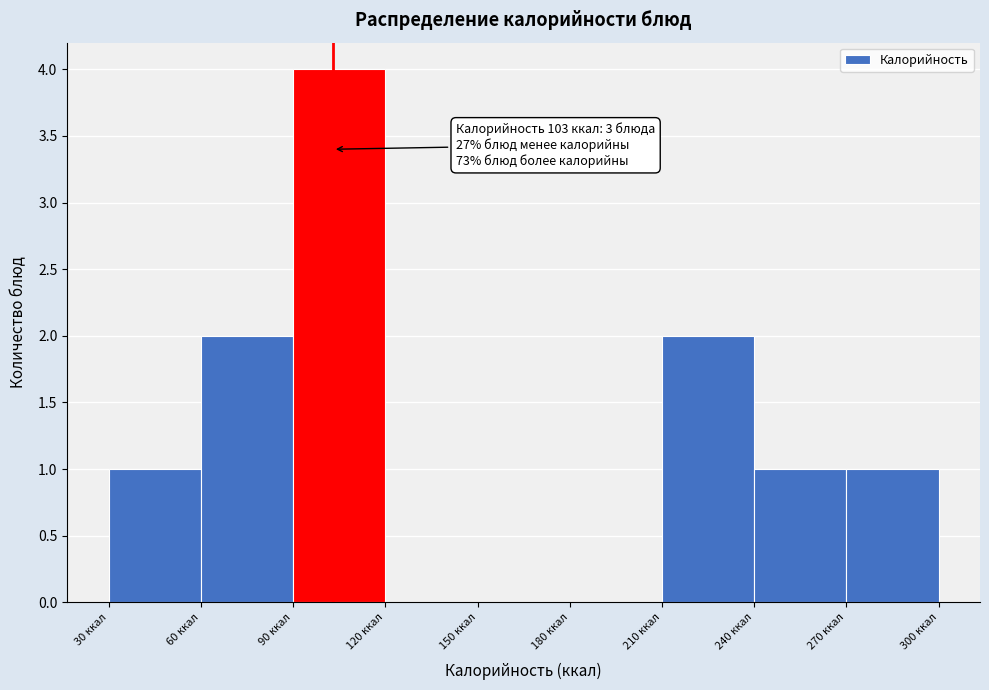

Which range on the x-axis has the tallest bar?

90 to 120